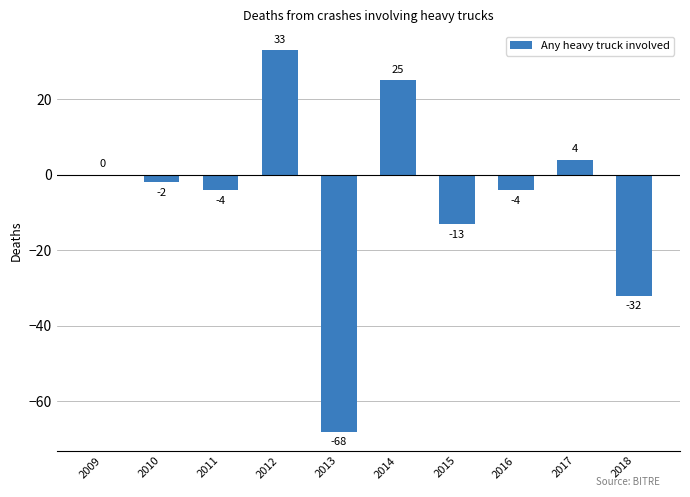

What is the change in value from 2009 to 2013?

-68